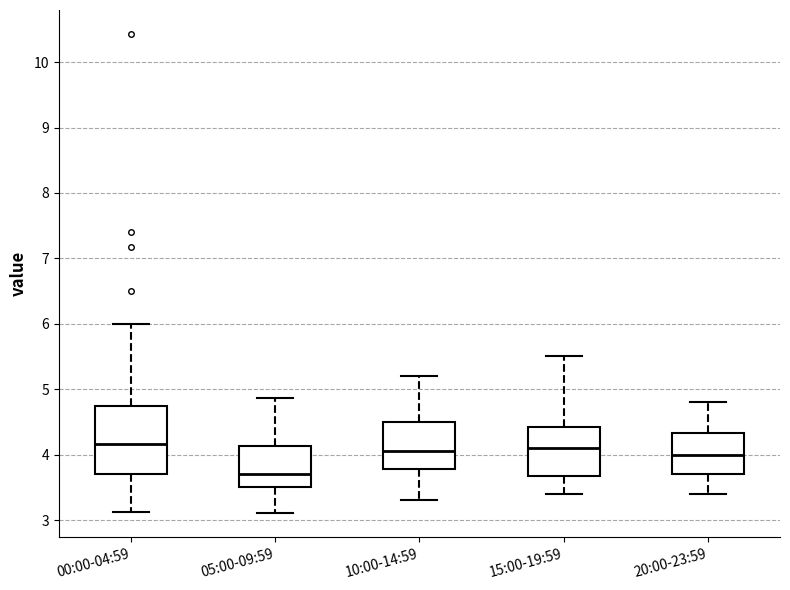

Which box is the tallest, from its lower edge to its upper edge?

00:00-04:59